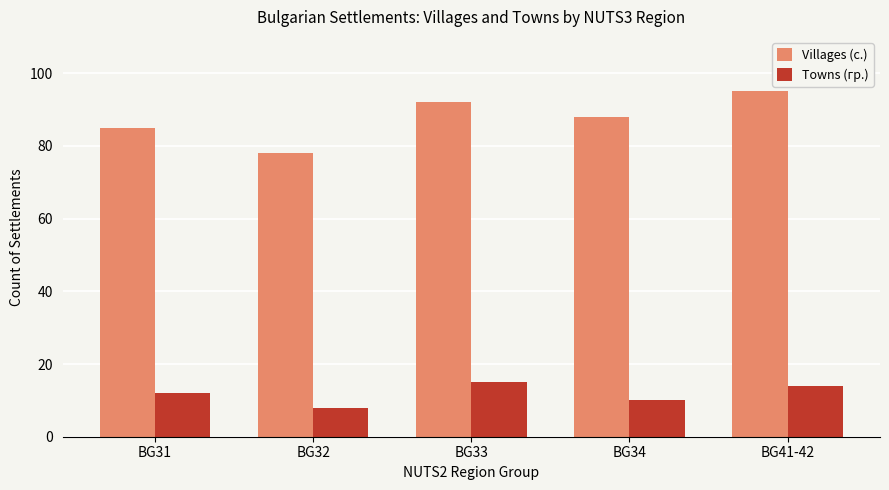

Reading left to right, what are all the values shown in this chart?

Villages (с.): 85	78	92	88	95
Towns (гр.): 12	8	15	10	14